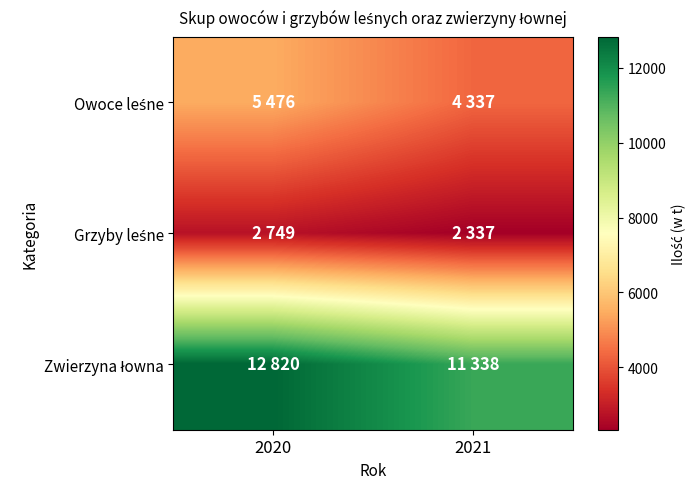

At which category is the sum across all series the highest?

2020